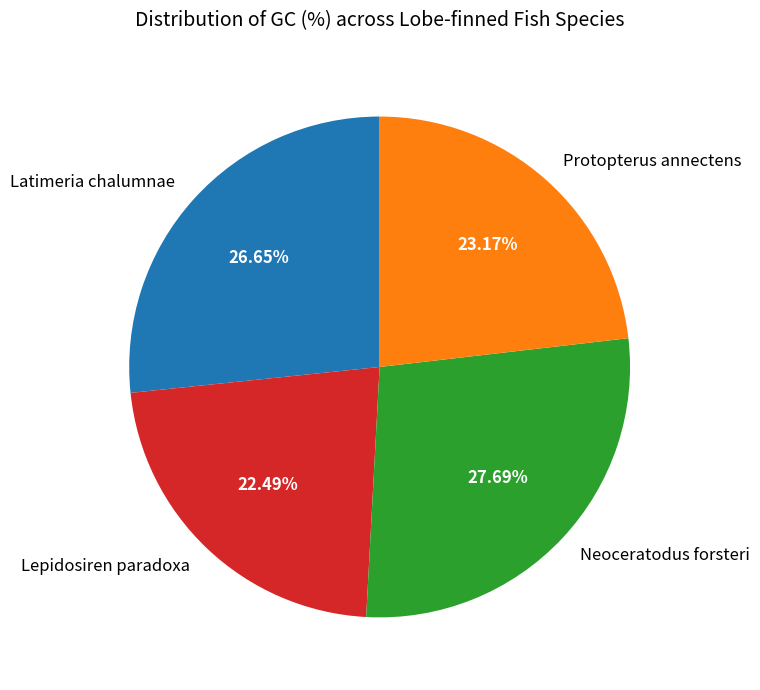

What percentage do Latimeria chalumnae and Protopterus annectens together represent?

49.8%